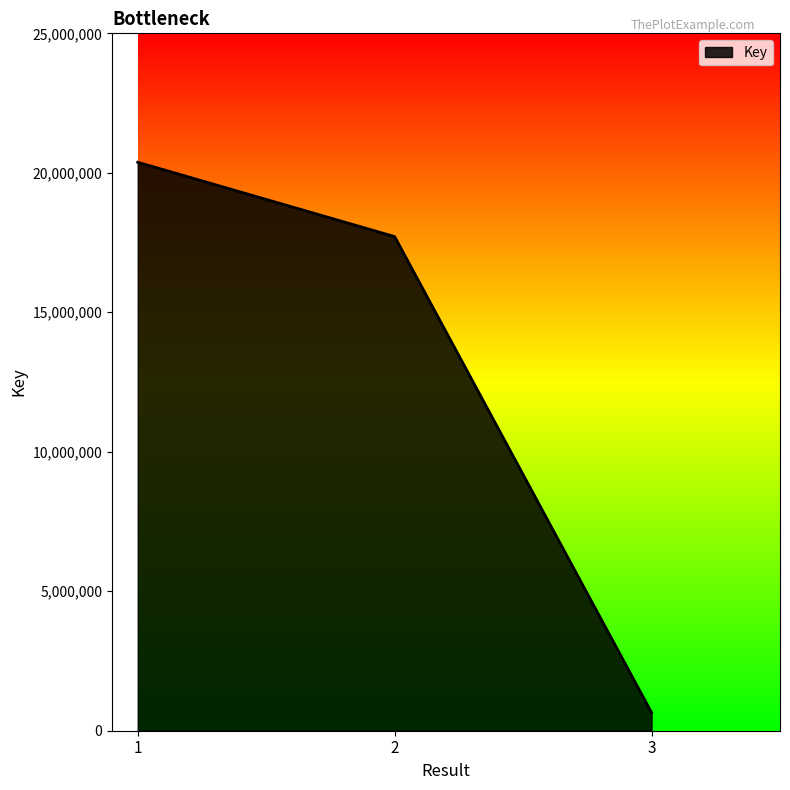

List the labels in order of value, smallest first.

3, 2, 1